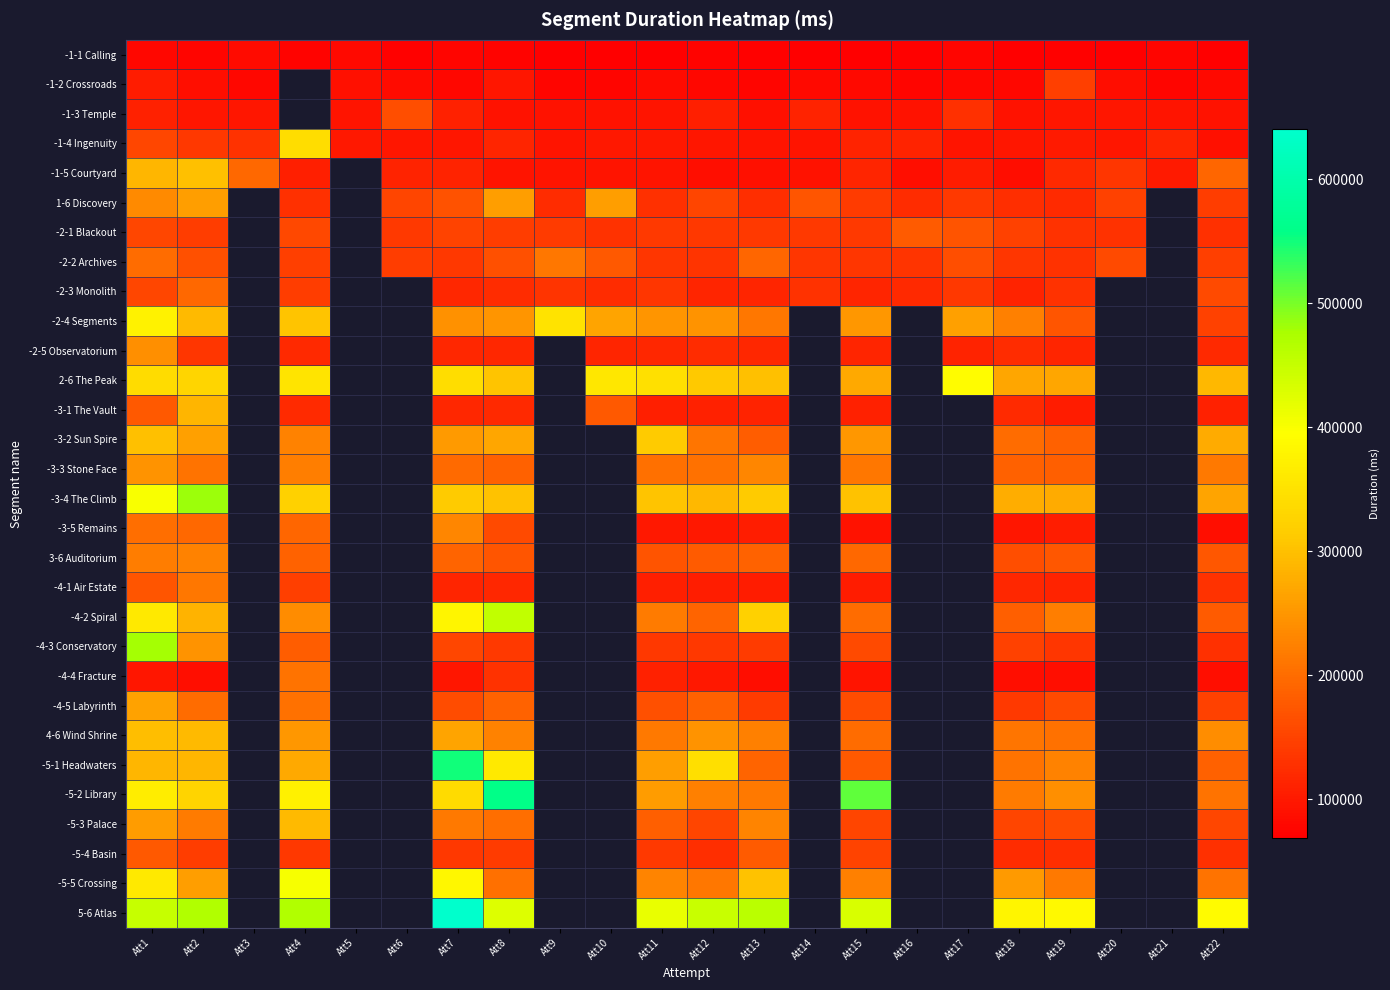

The value of -1-1 Calling at Att19 is 71586.0. True or false?

True